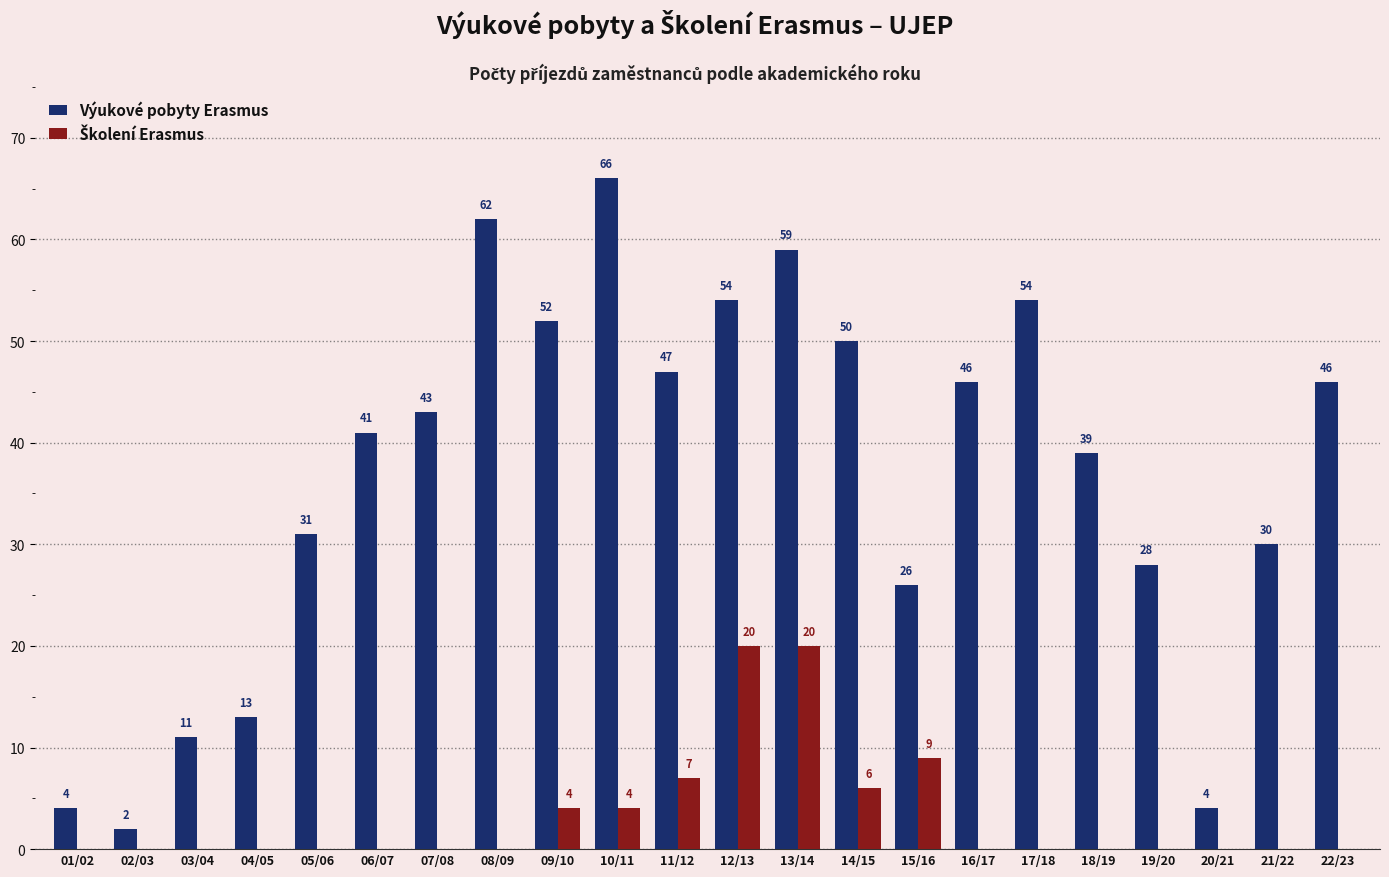

How many groups of bars are there?

22